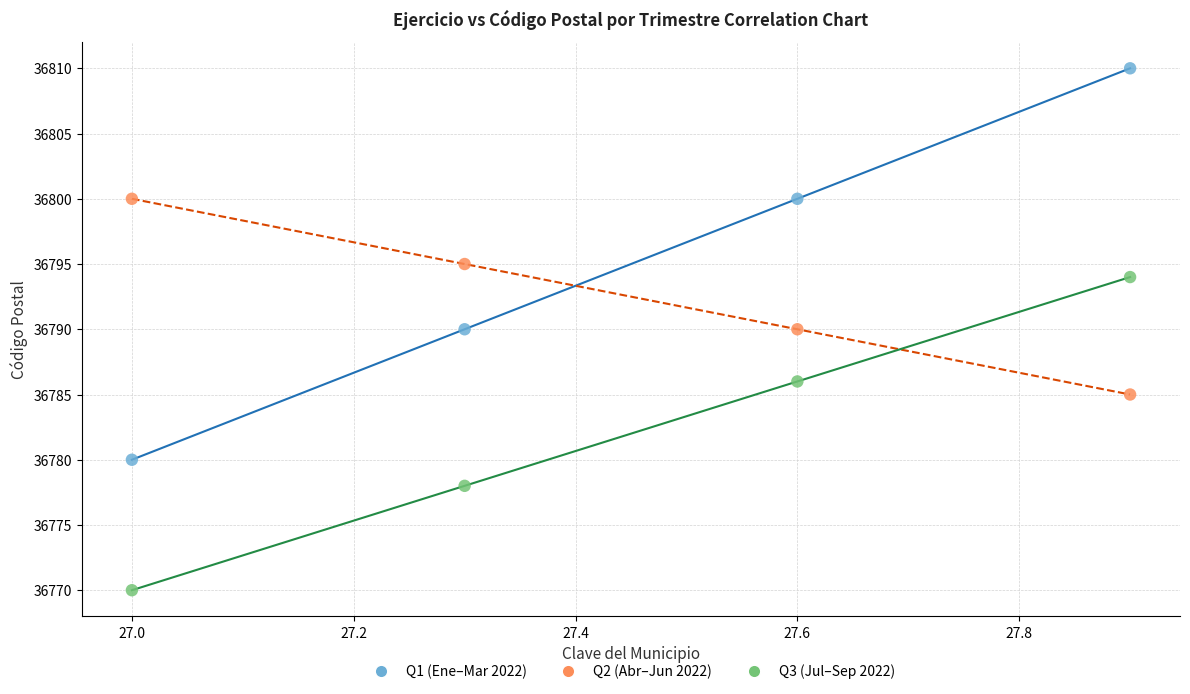

Which series reaches the maximum Y coordinate?

Q1 (Ene–Mar 2022)